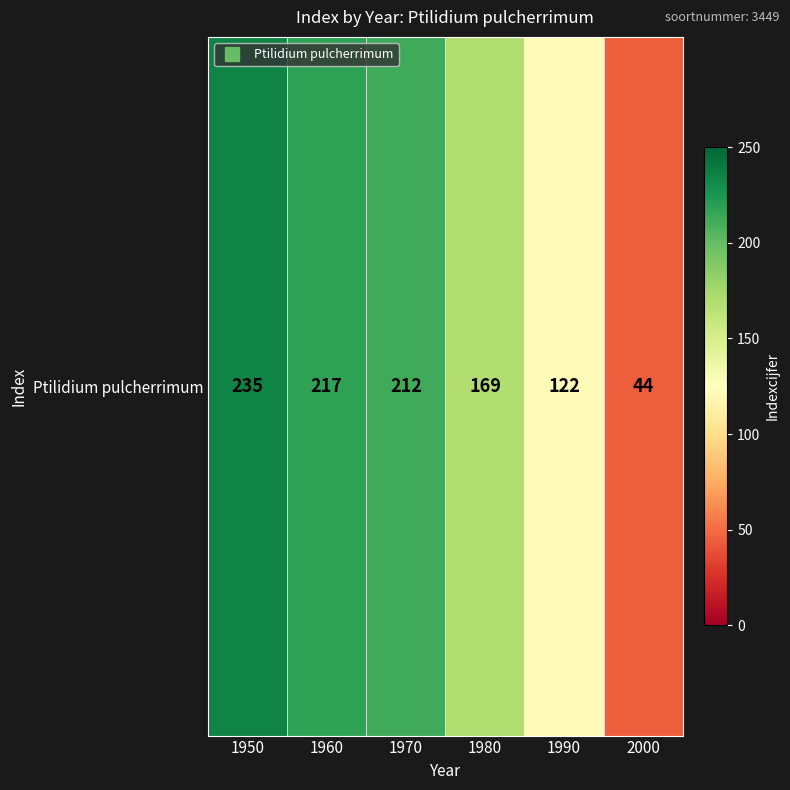

What is the smallest value displayed?

44